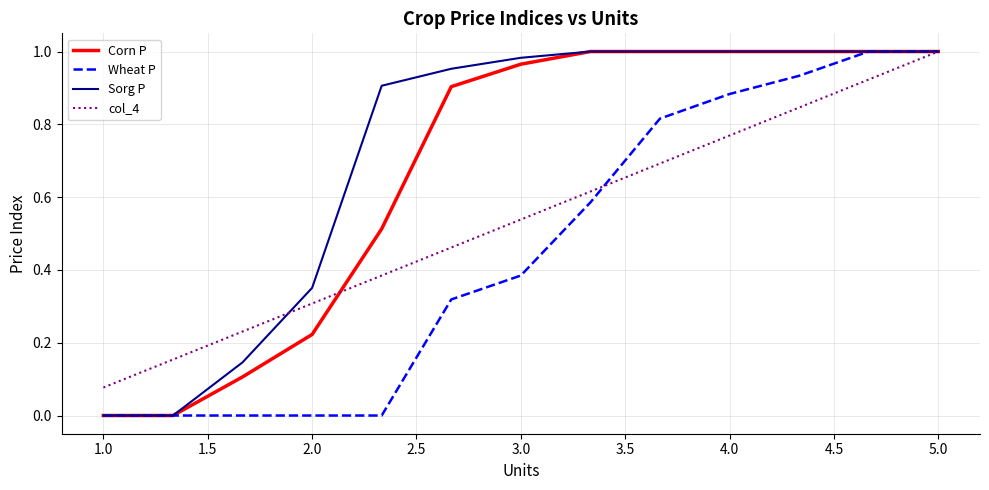

List the series in order of their overall mean, highest first.

Sorg P, Corn P, col_4, Wheat P